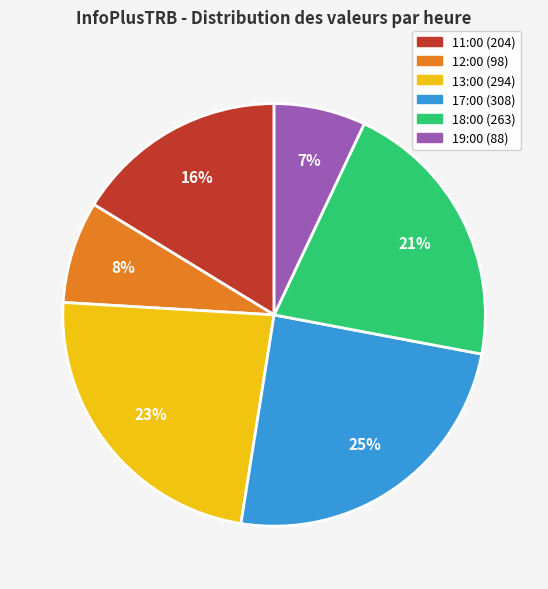

To the nearest percent, what portion does 19:00 represent?

7%